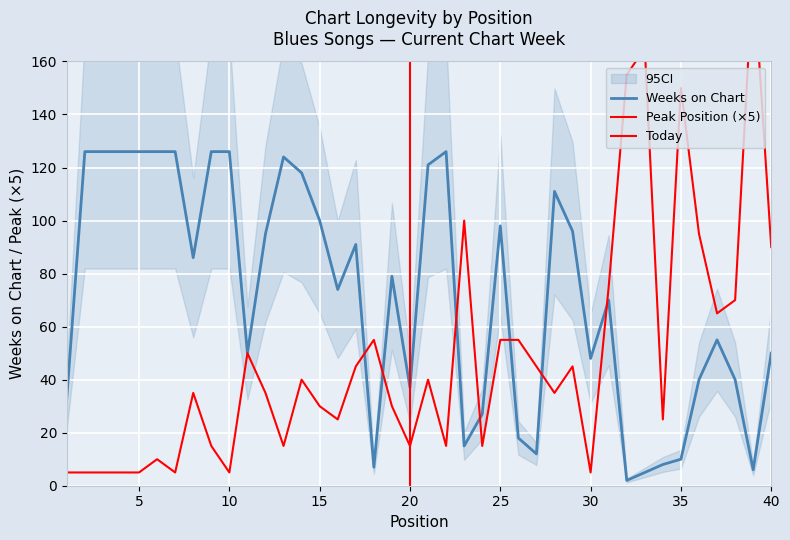

How many interior local peaks does the Weeks on Chart series have?

8